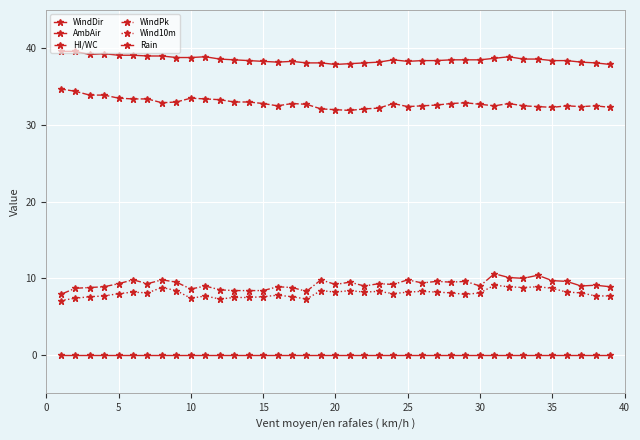

Is the value of WindPk at 38 greater than the value of Wind10m at 5?

Yes